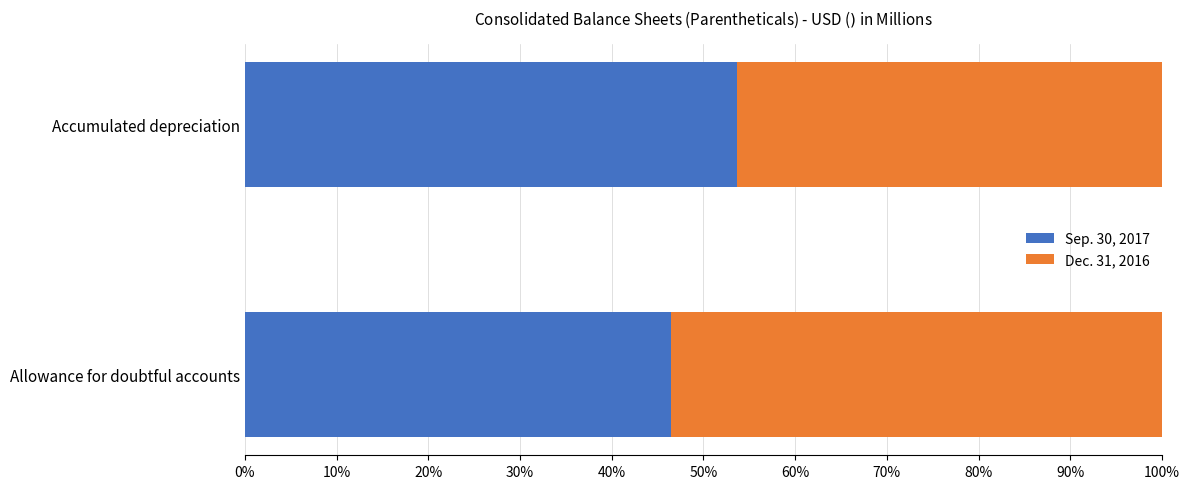

Which series has the largest range (max minus min)?

Sep. 30, 2017